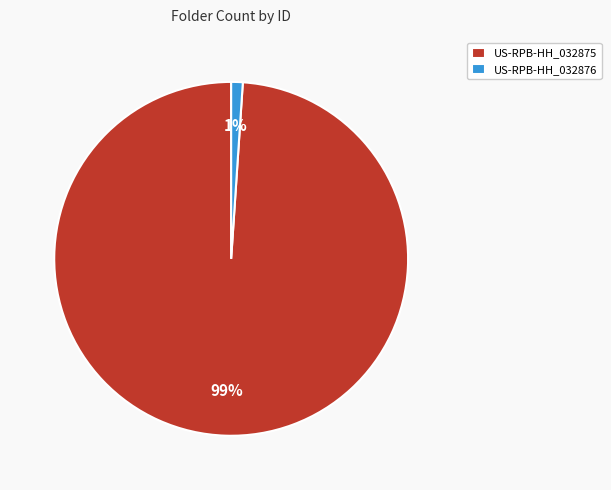

To the nearest percent, what percentage of the pie is US-RPB-HH_032875?

99%